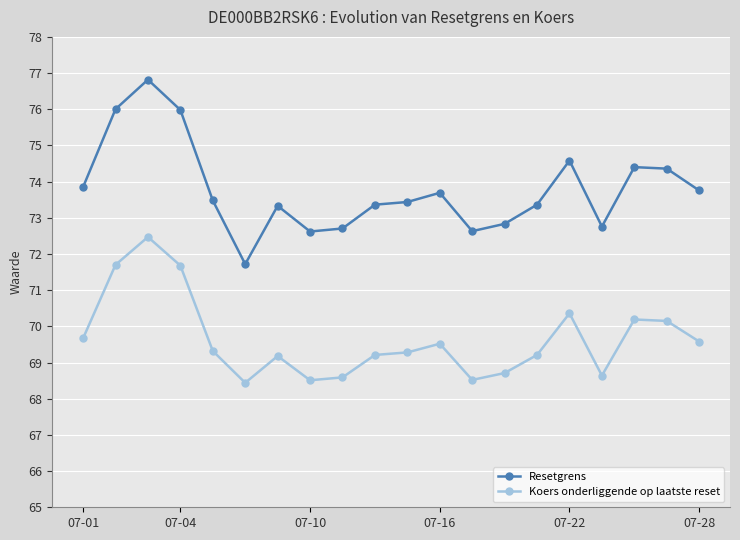

Which series has the widest spread of values?

Resetgrens